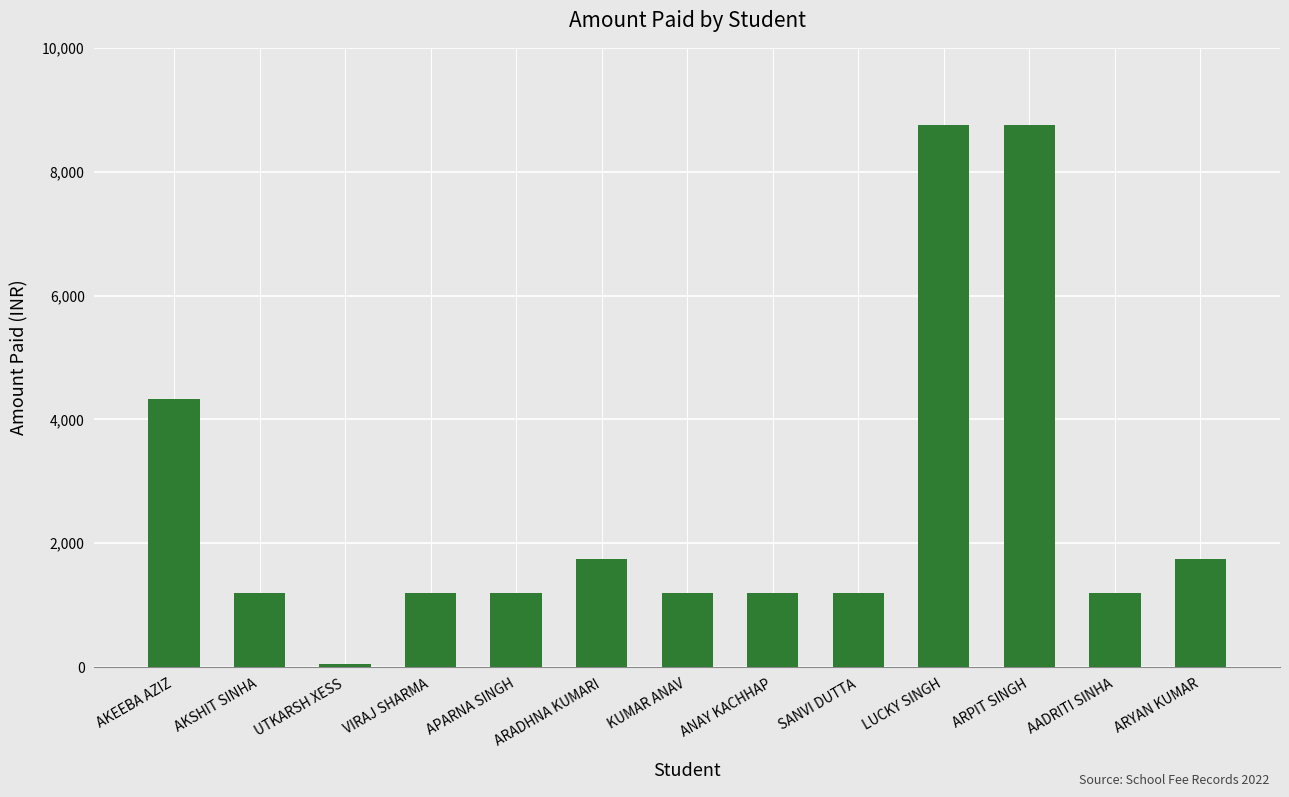

What is the value of the 11th bar from the left?

8750